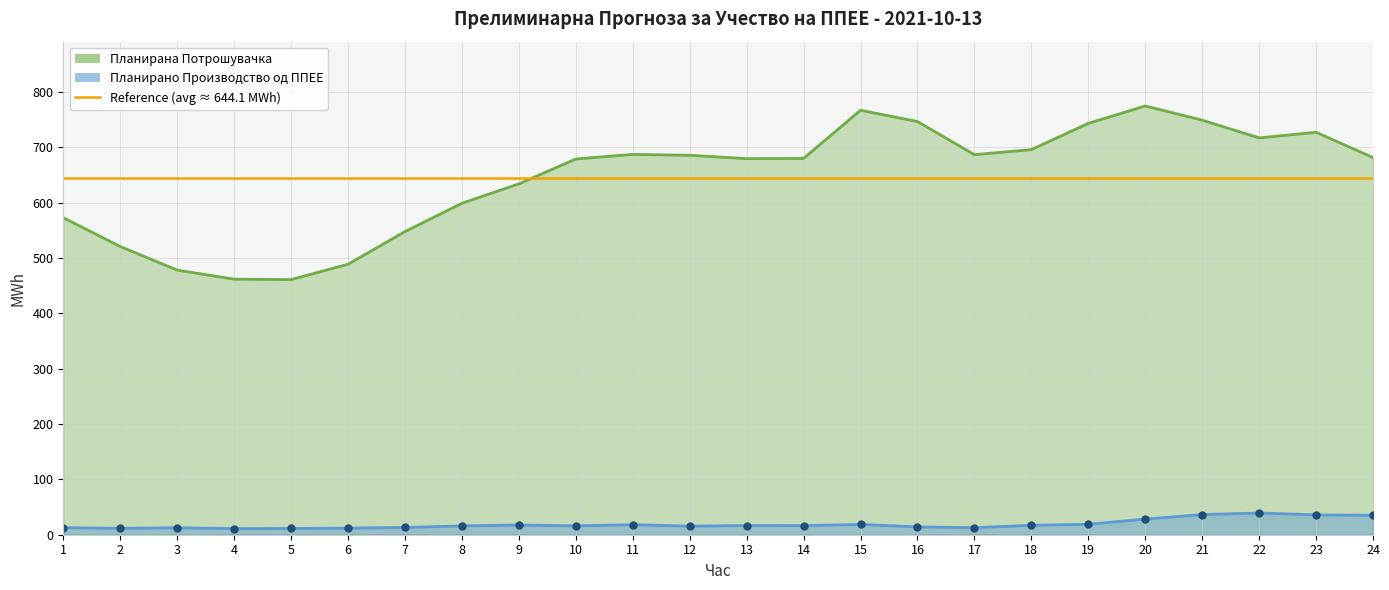

In Планирана Потрошувачка, how many points are higher than both neighbors (excluding endpoints)?

4